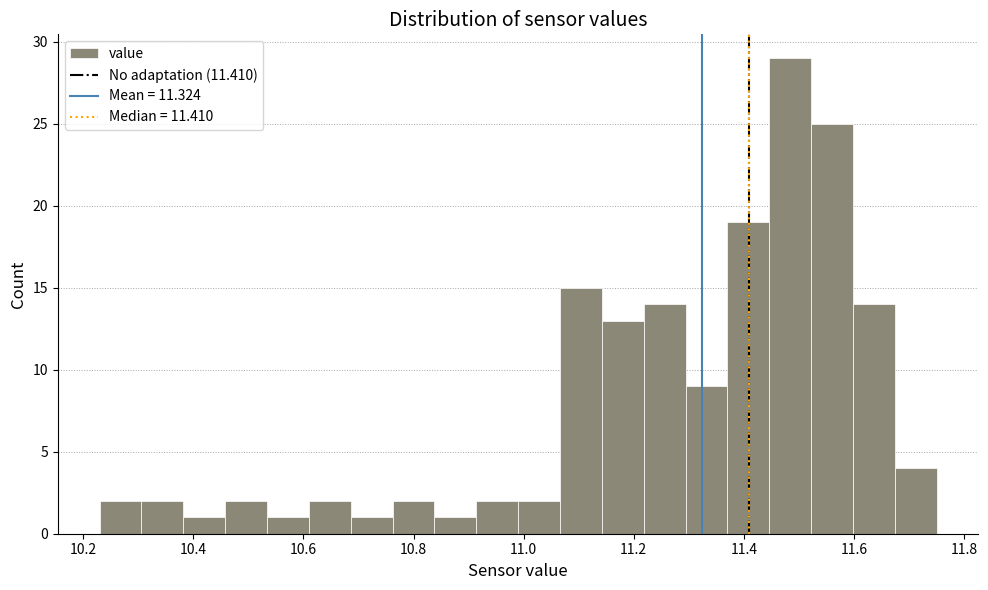

Around what value on the x-axis is the tallest bar? Give the approximate position of its centre, as read against the axis.

11.48